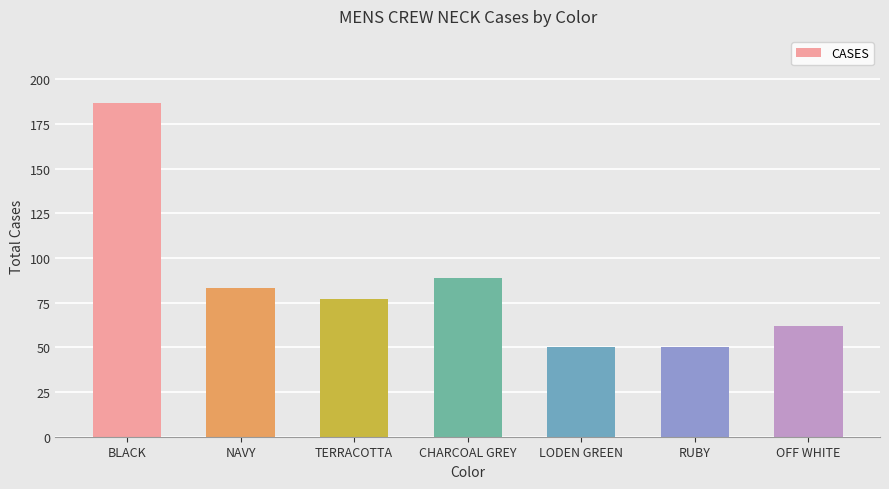

At which label is the value closest to 118?

CHARCOAL GREY